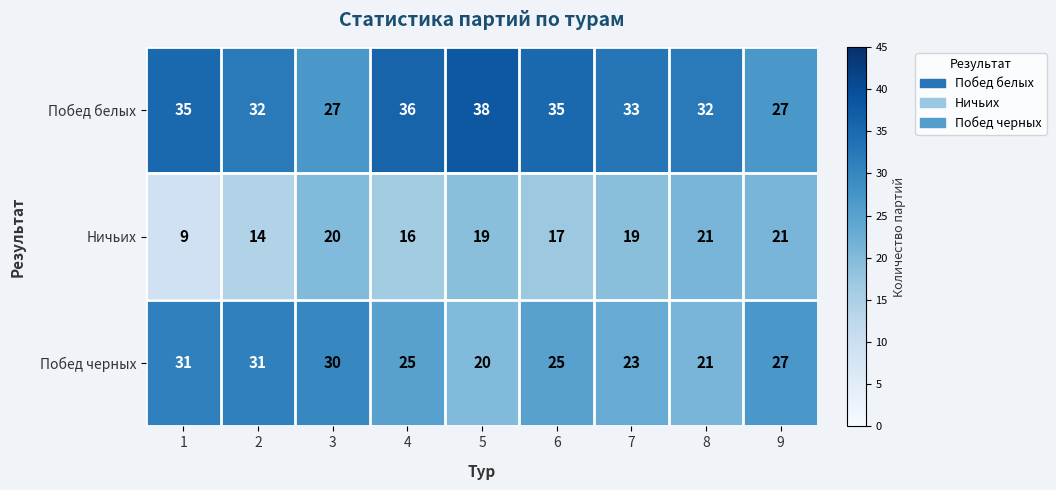

Which series has the largest total across all categories?

Побед белых